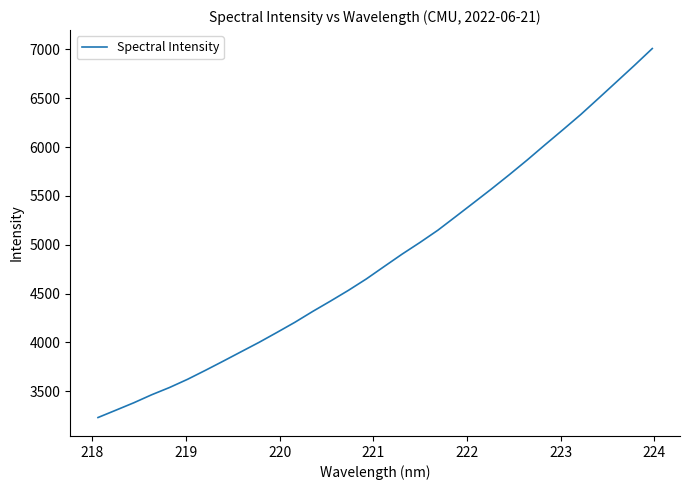

What is the difference between the maximum and minimum values?

3779.1